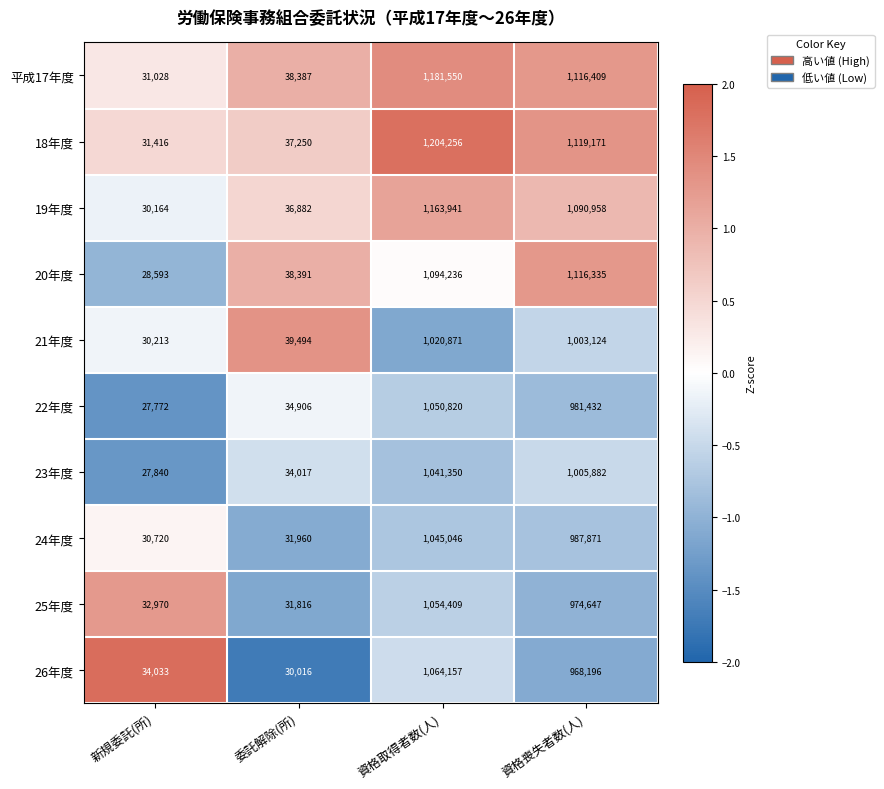

What is the sum of all 24年度 values?

2095597